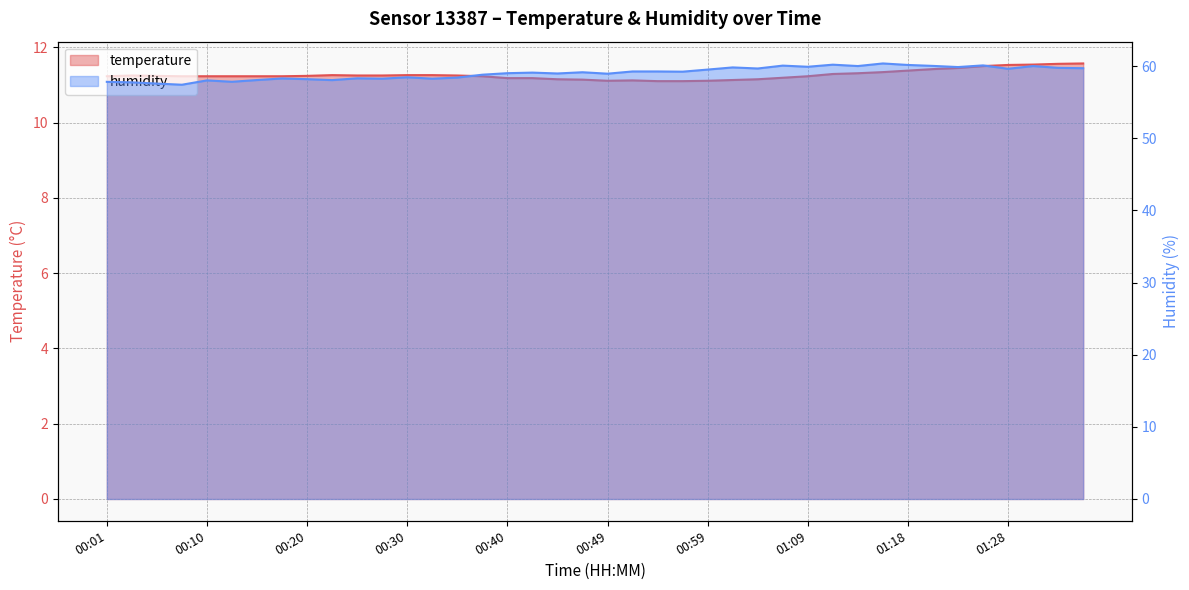

True or false: humidity has more than 0 interior local peaks.

True